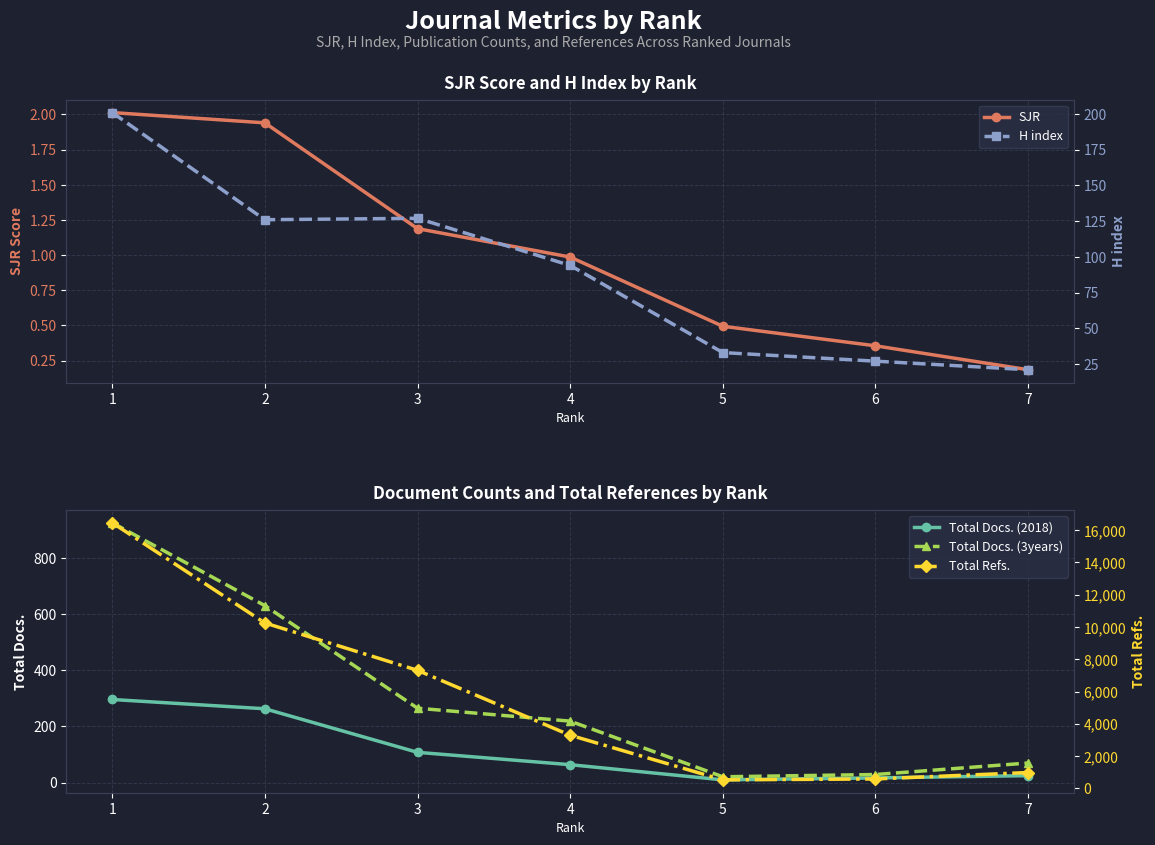

Where is the first local minimum for Total Refs.?

5